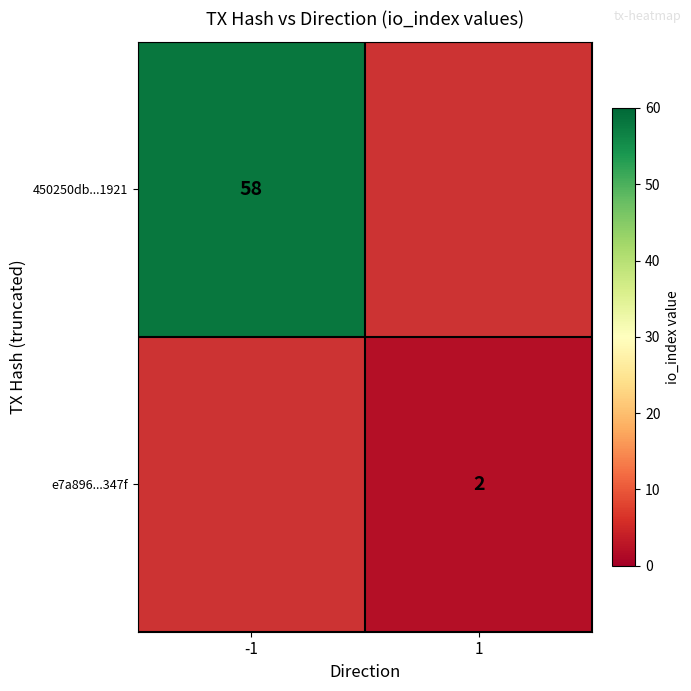

The value of e7a896...347f at 1 is 2. True or false?

True